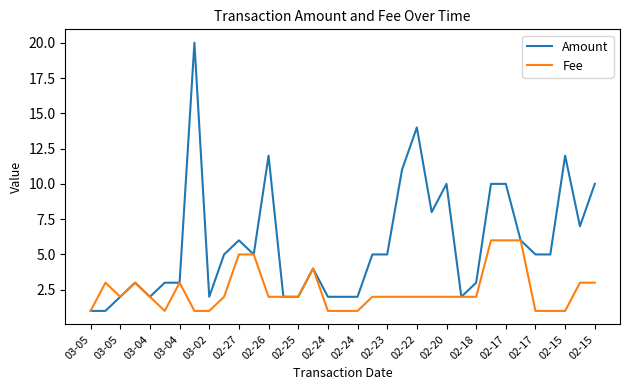

What is the maximum value shown in the chart?

20